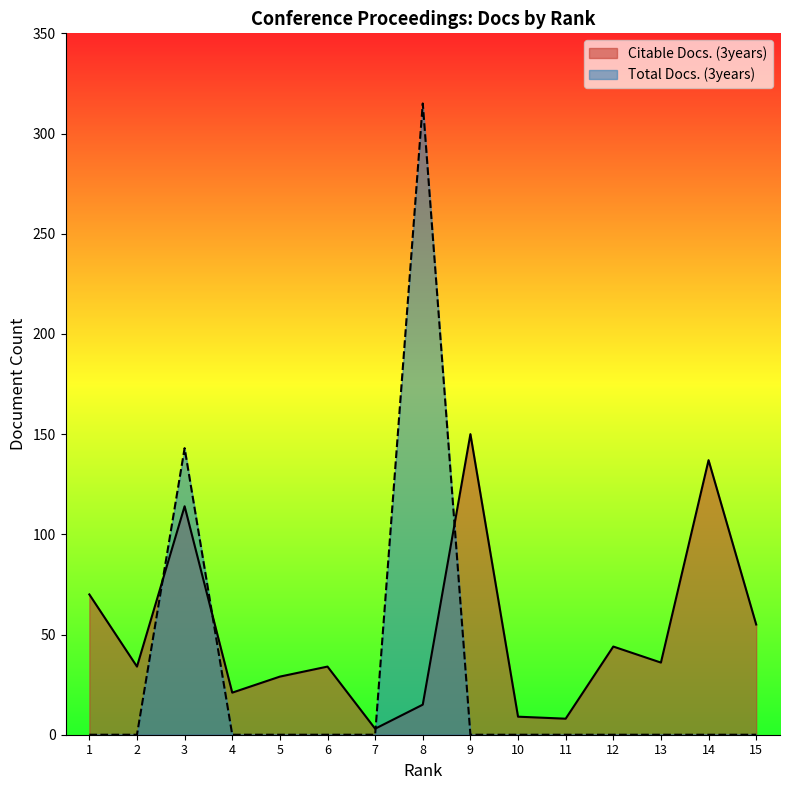

What is the sum of all Total Docs. (3years) values?

458